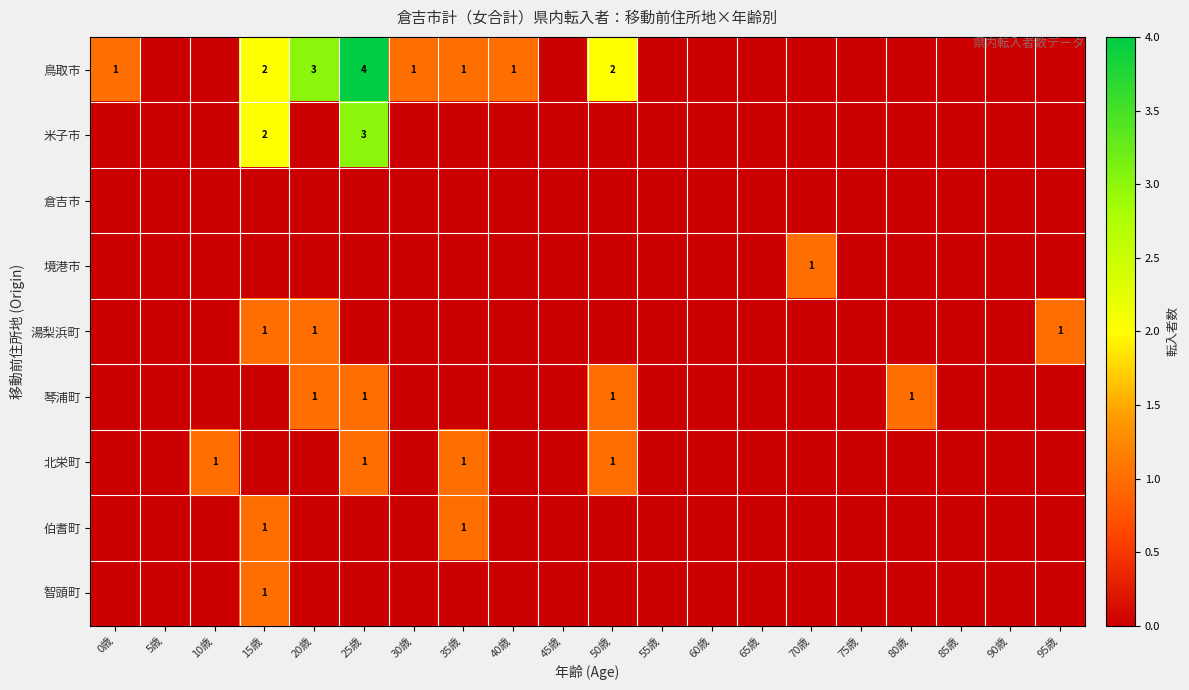

The 米子市 series shows 0 at 40歳. True or false?

True